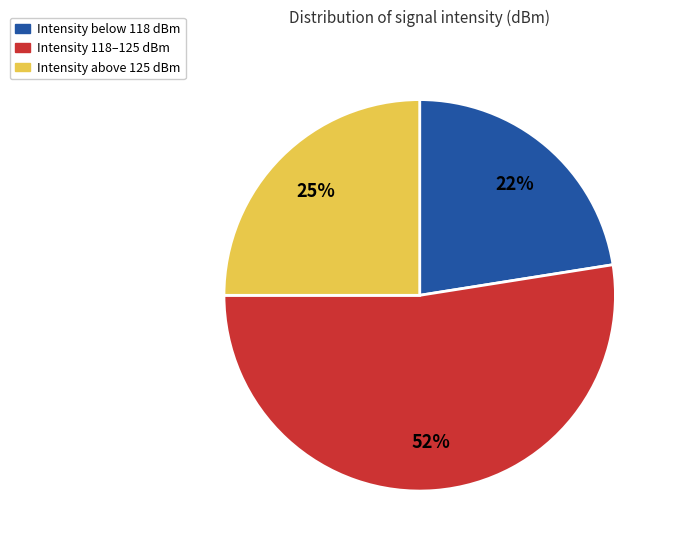

To the nearest percent, what is the difference between the largest and smallest slice percentages?

30%